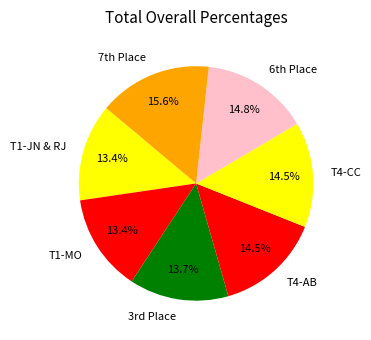

What is the total percentage of T1-MO and T1-JN & RJ?

26.8%